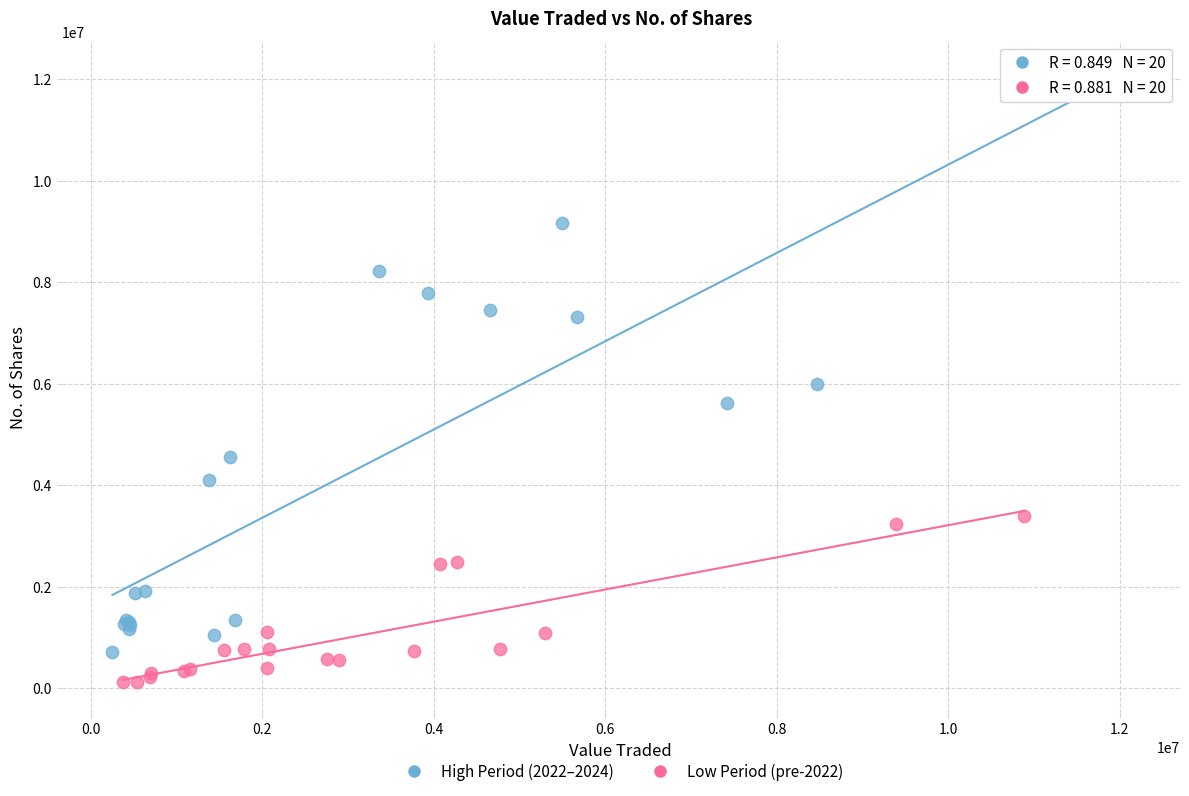

Which series has the widest spread of Y values?

High Period (2022–2024)